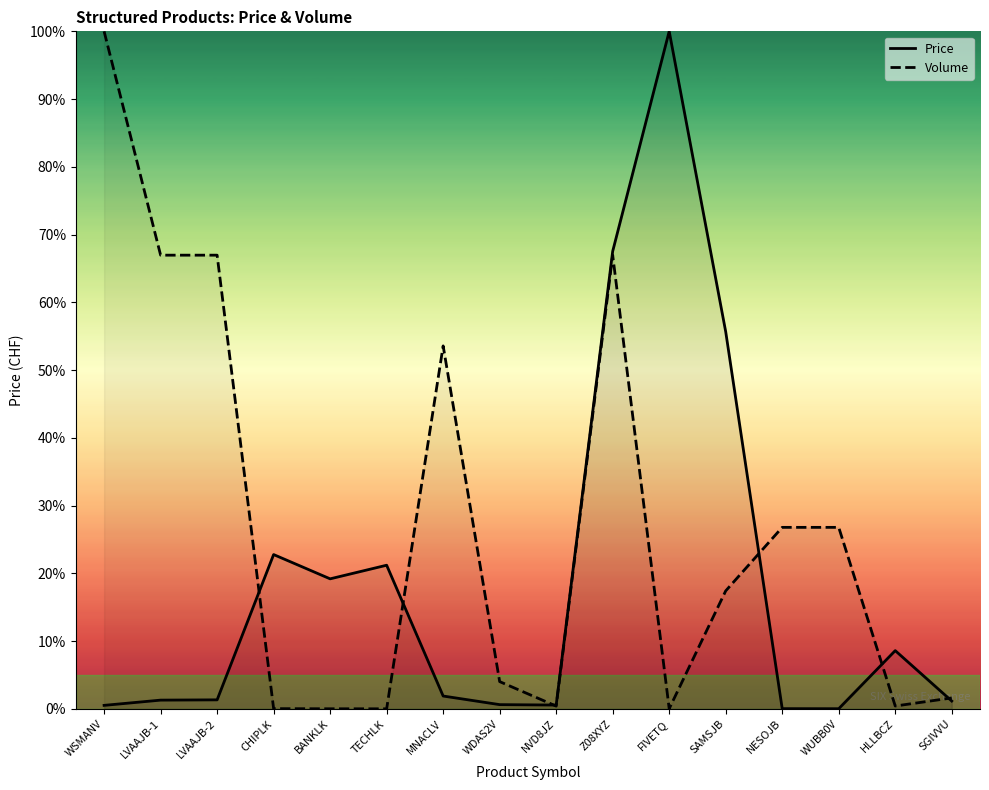

Reading left to right, extract all data points from this chart.

Price: 0.5	1.3	1.3	22.8	19.2	21.2	1.9	0.6	0.6	67.5	100.0	55.7	0.0	0.0	8.6	1.1
Volume: 100.0	67.0	67.0	0.0	0.0	0.0	53.6	4.0	0.4	67.0	0.0	17.4	26.8	26.8	0.4	1.6